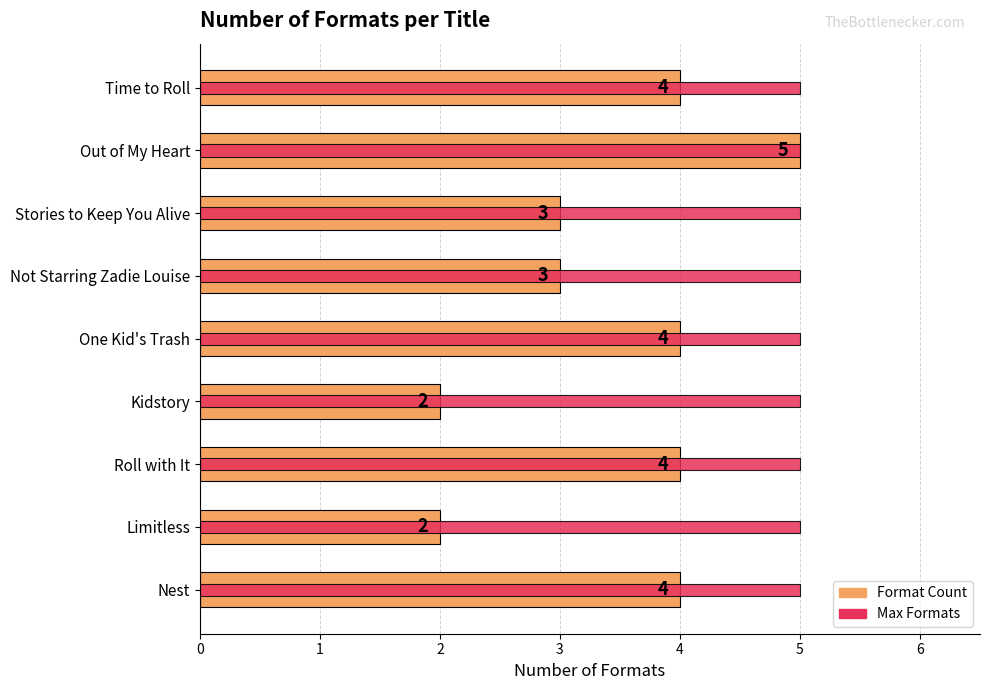

Count the number of data series in this chart.

2